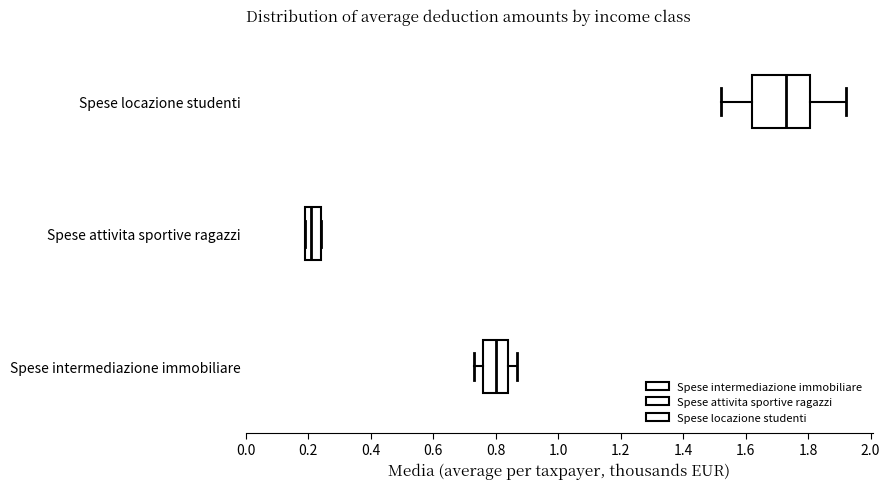

Reading bottom to top, read every box against the x-axis: the position of its median line, the range the box covers, and the ends of its whiskers. The values are not printed on the chart, so give them approximately, as read against the axis.

Spese intermediazione immobiliare: median 0.80, box 0.76 to 0.84, whiskers 0.74 to 0.88
Spese attivita sportive ragazzi: median 0.22, box 0.20 to 0.24, whiskers 0.20 to 0.24
Spese locazione studenti: median 1.74, box 1.62 to 1.80, whiskers 1.52 to 1.92